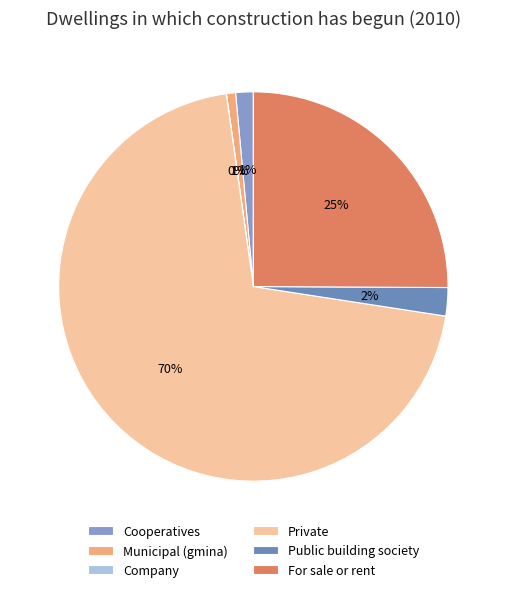

What is the smallest slice in the pie chart?

Company